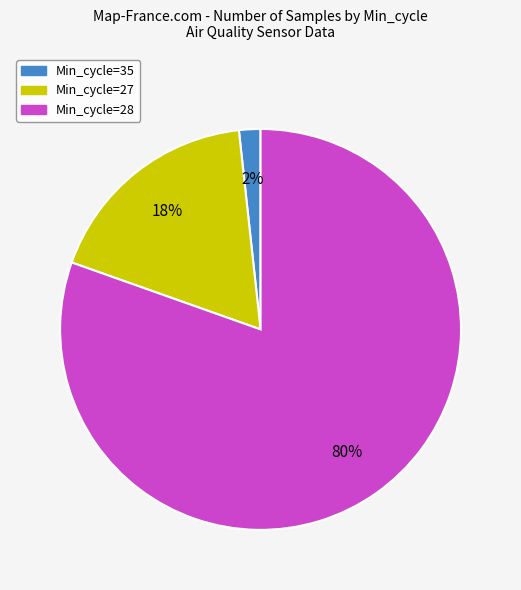

Is there a majority slice in this chart?

Yes